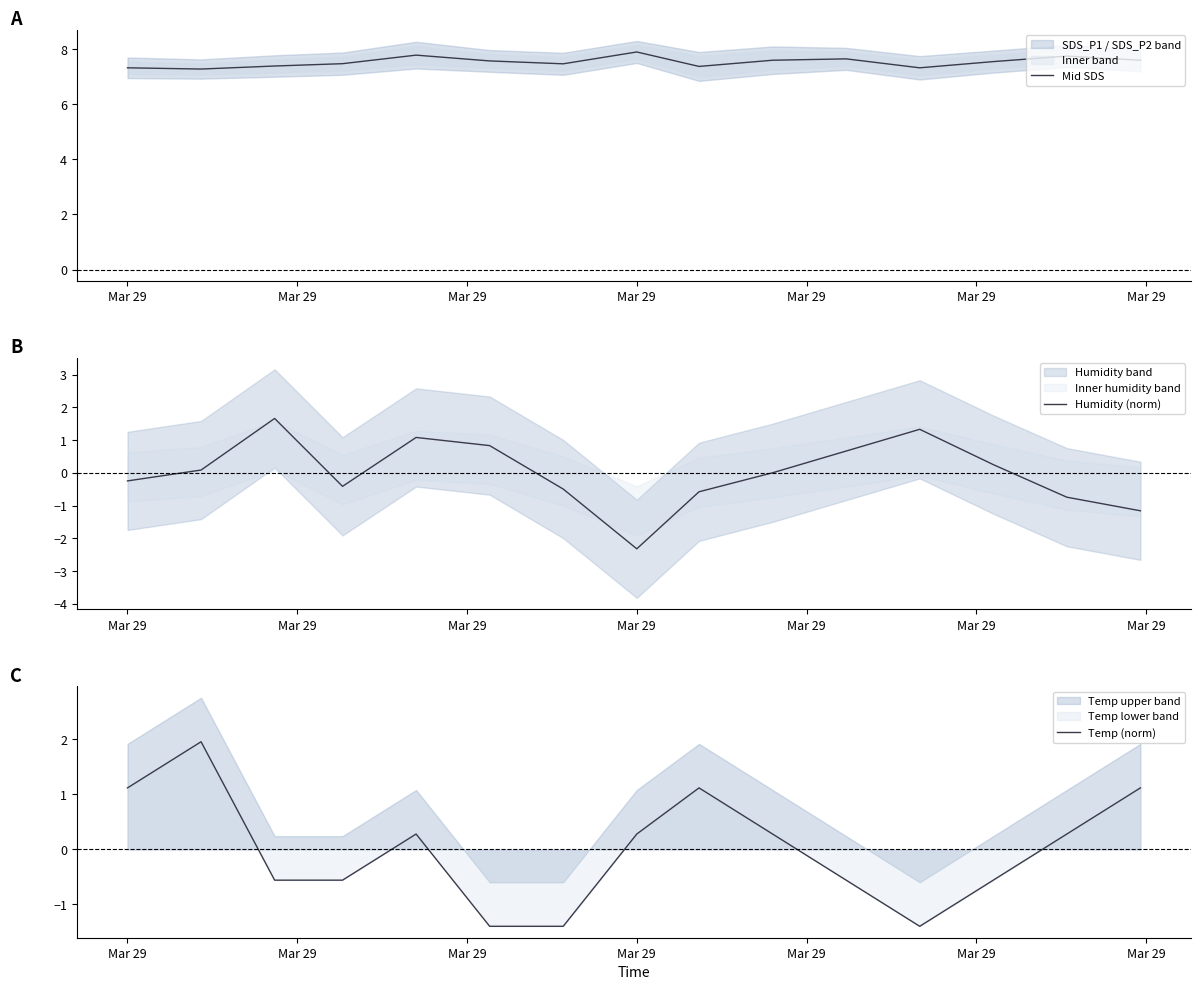

What is the difference between the highest and lowest values at Mar 29?

7.6